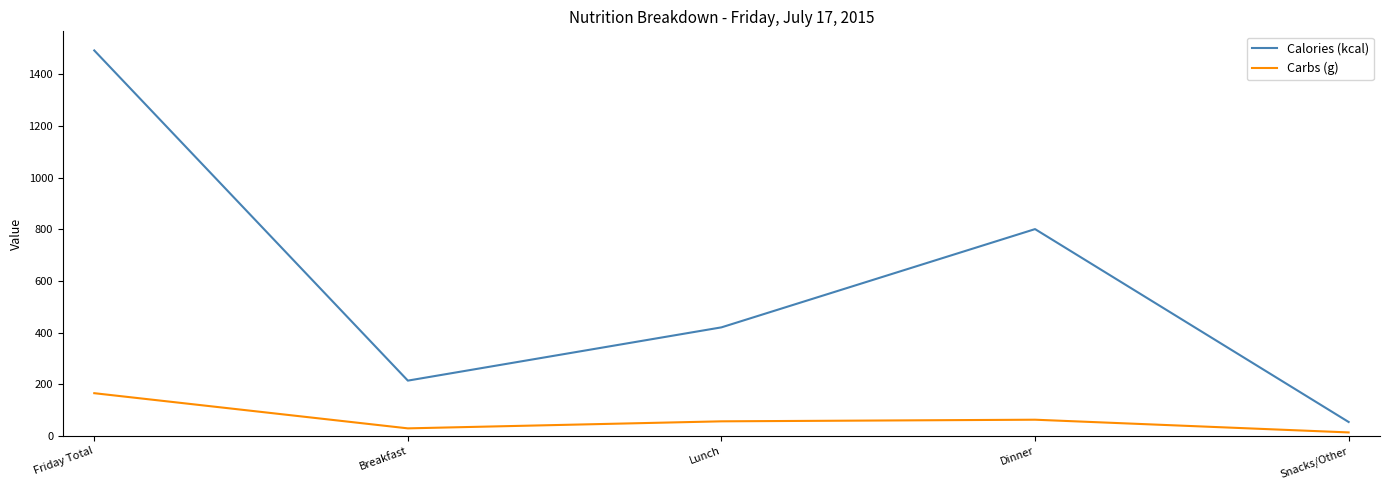

Which series has the largest range (max minus min)?

Calories (kcal)